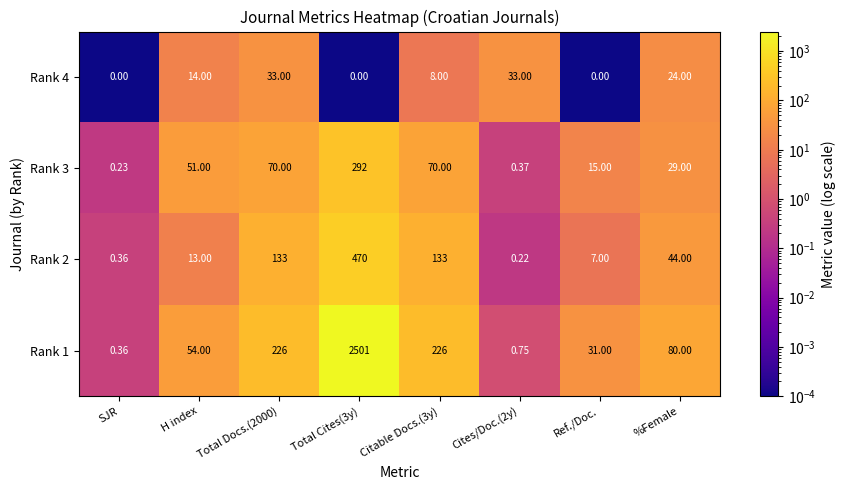

Is the value of Rank 4 at Cites/Doc.(2y) greater than the value of Rank 1 at Cites/Doc.(2y)?

Yes